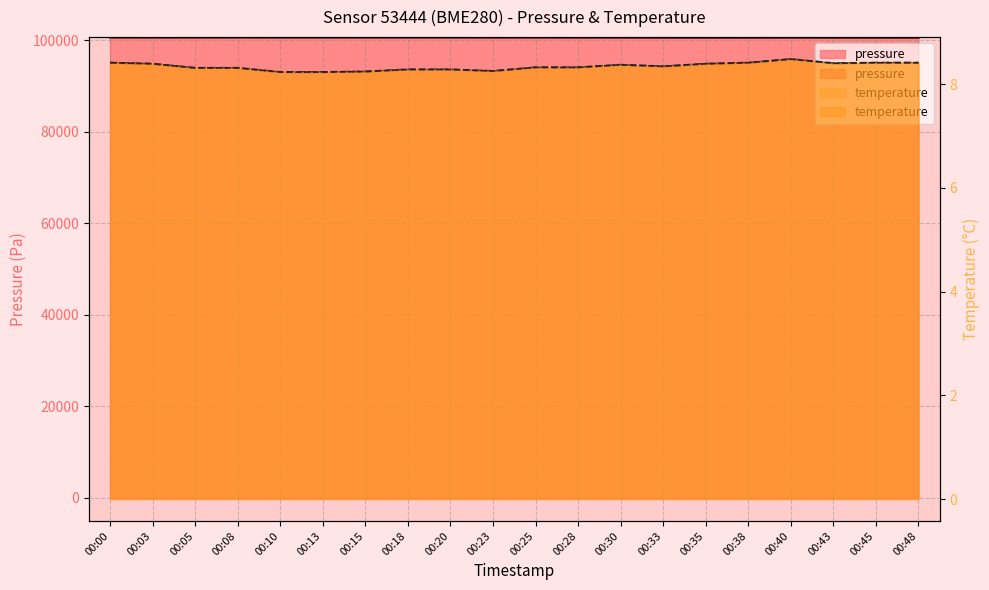

What is the difference between the second highest and second lowest values in the pressure series?

30.6